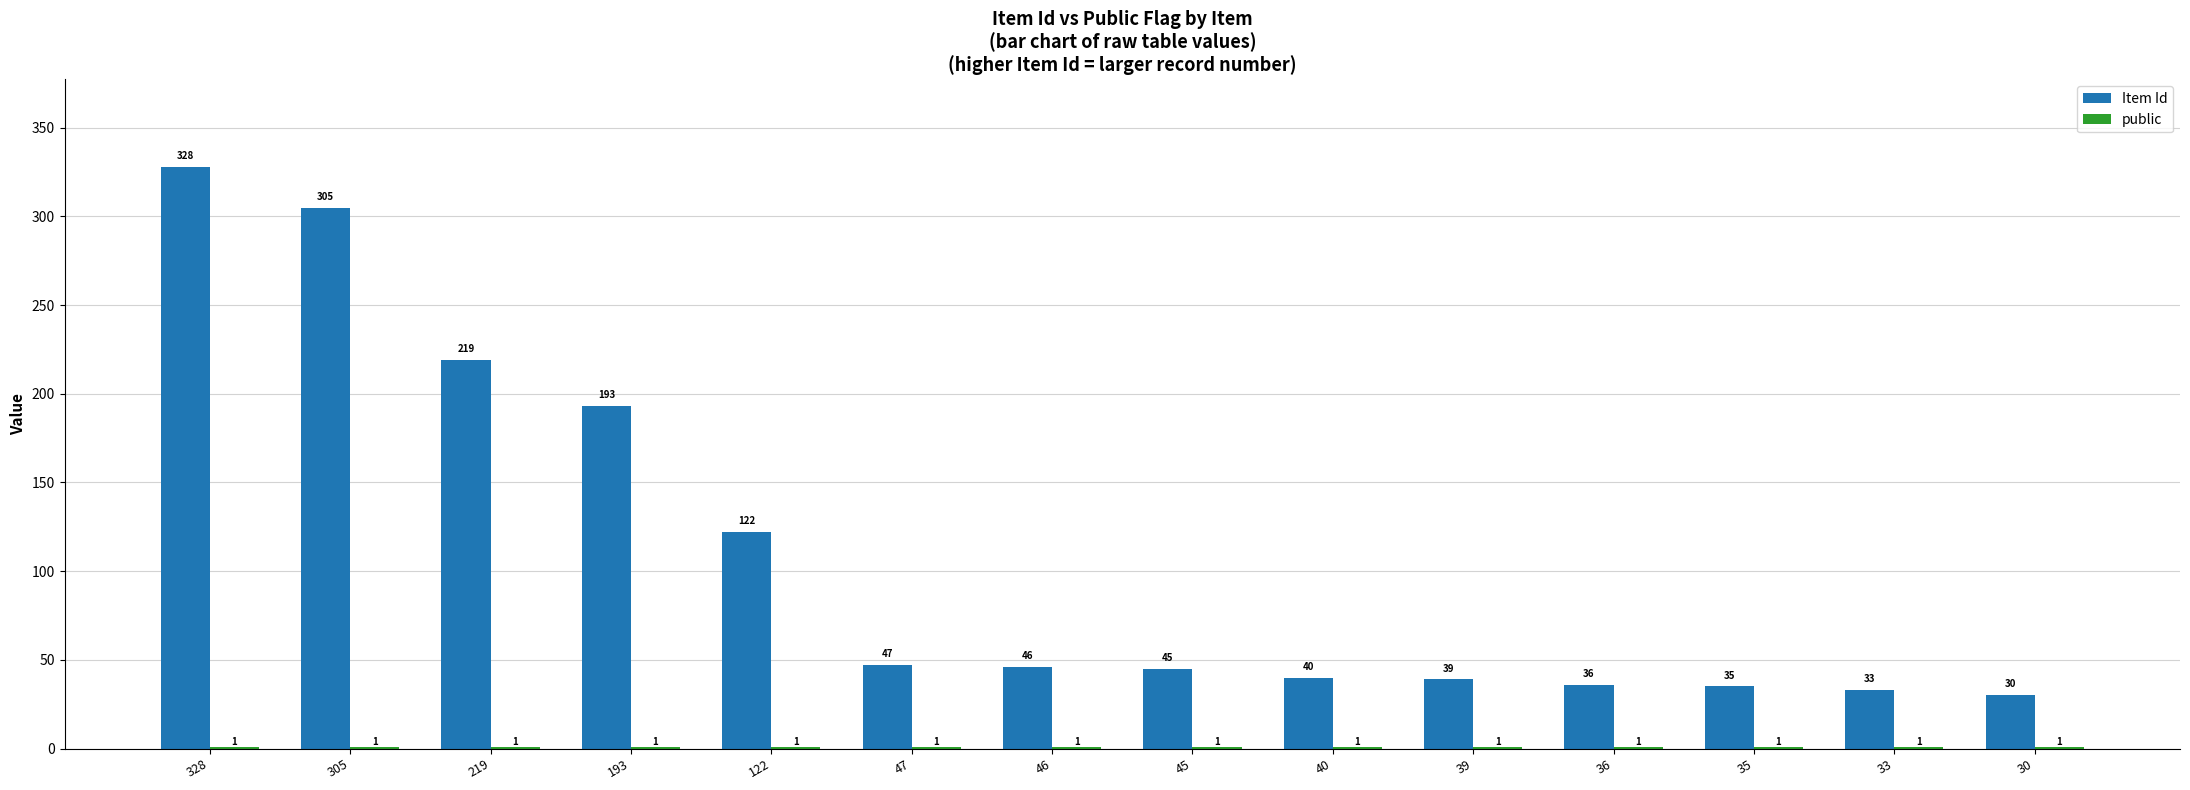

The value of Item Id at 305 is 305. True or false?

True